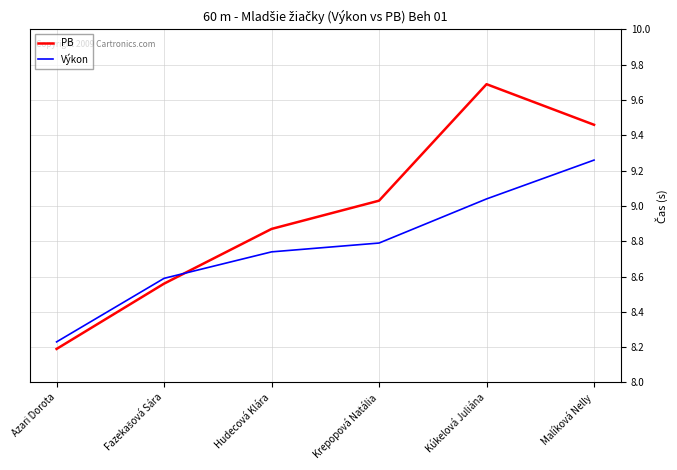

The value of Výkon at Malíková Nelly is 6.3. True or false?

False